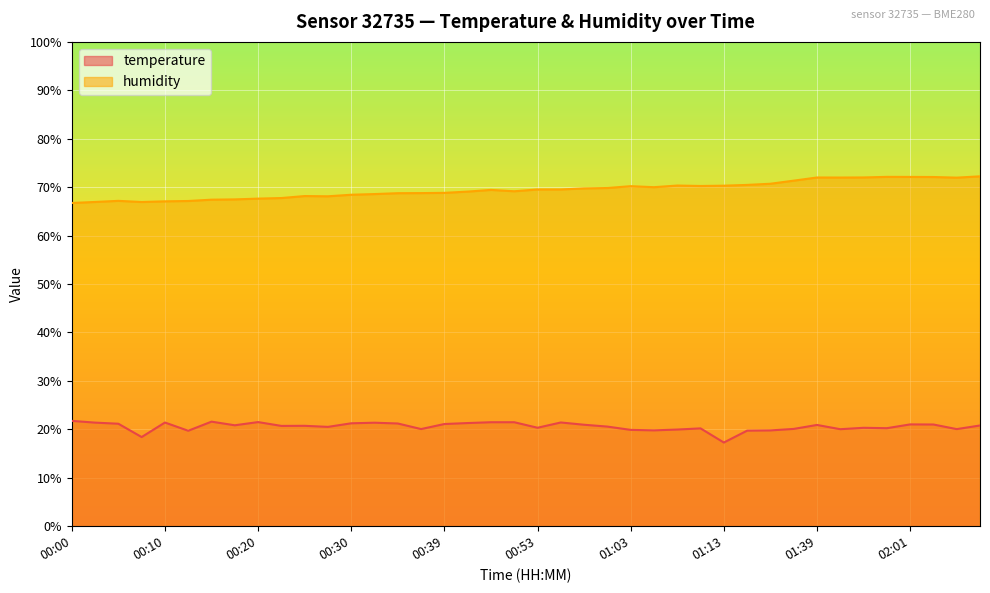

What is the greatest value displayed?

72.2